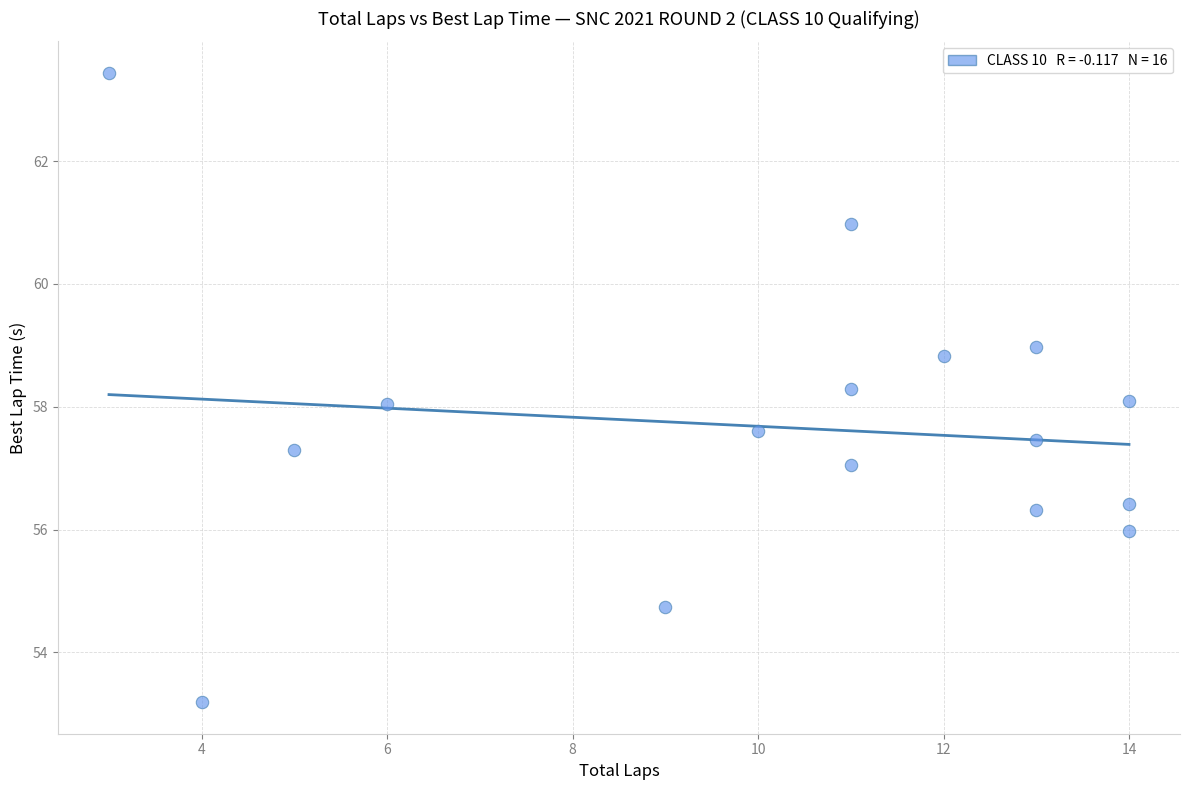

What is the range of X values (max minus min)?

11.0